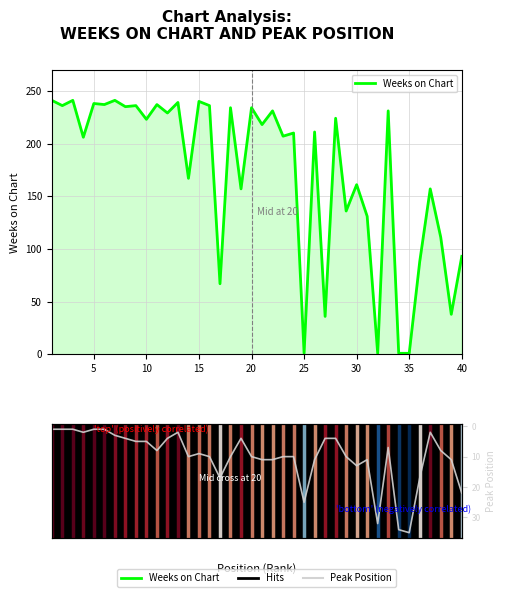

How many data points in Weeks on Chart are less than 218?

20